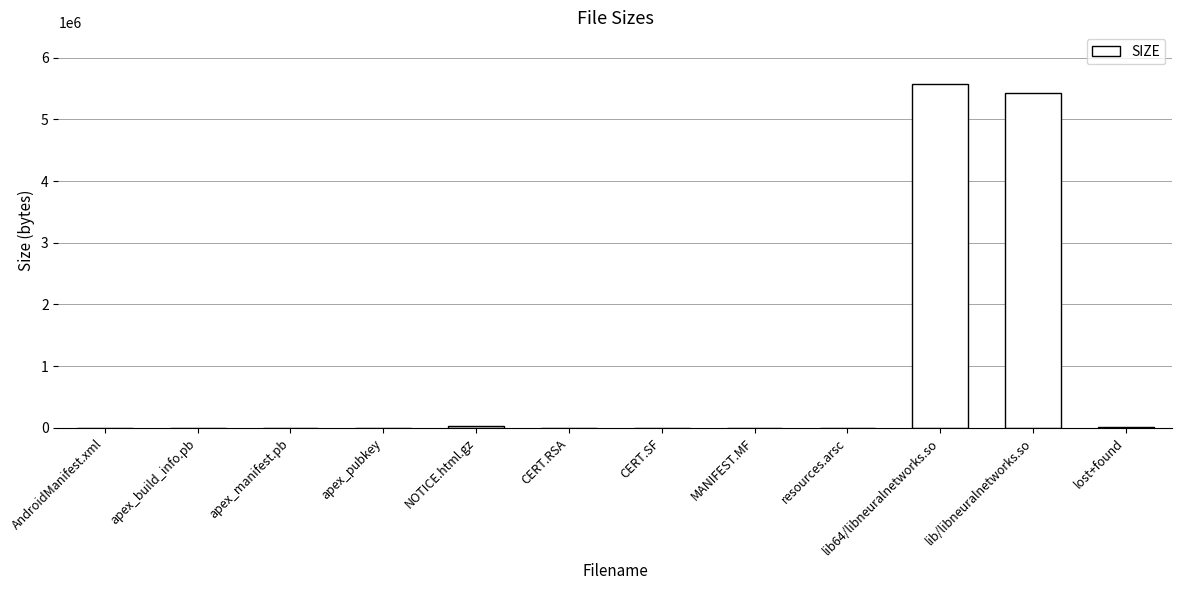

What is the greatest value displayed?

5576016